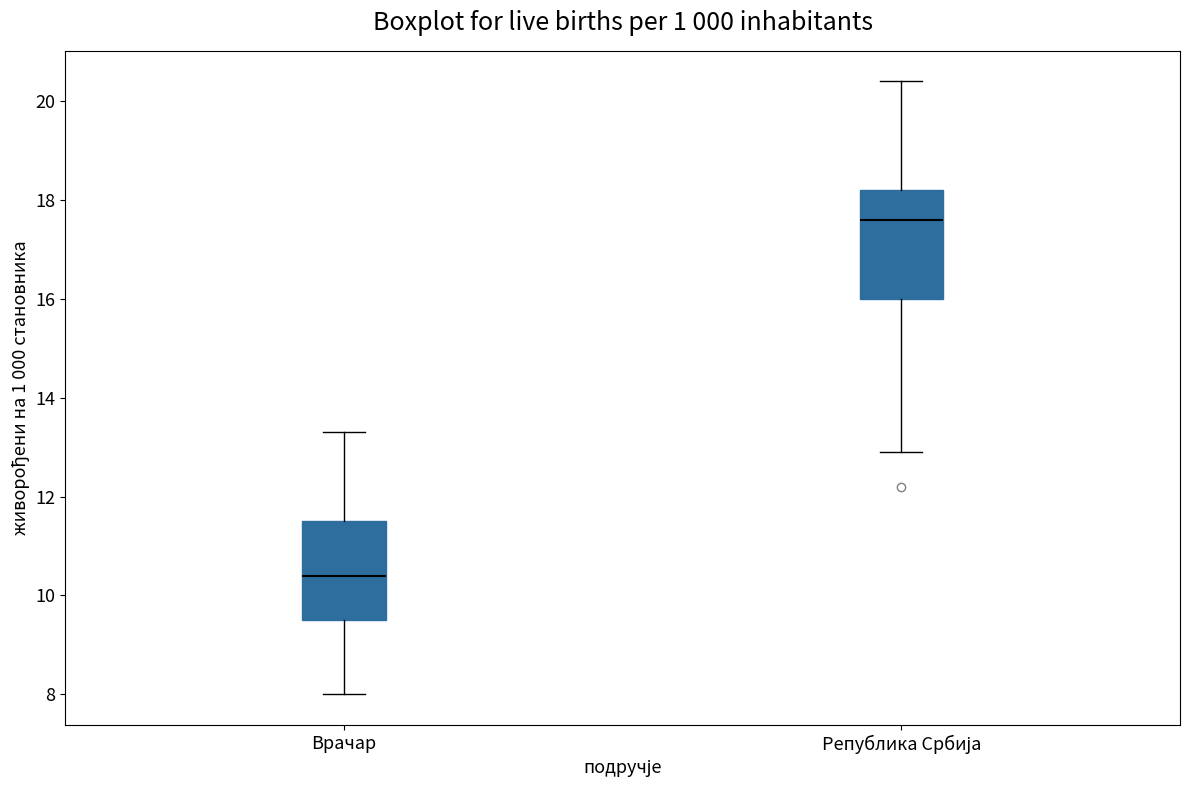

Which box's median line is the highest?

Република Србија